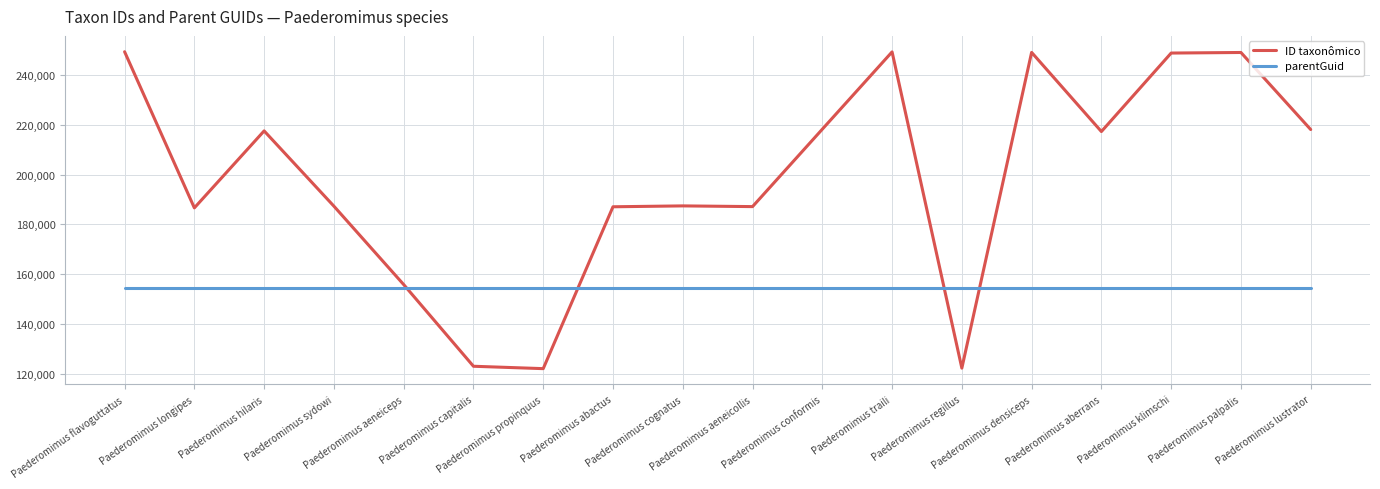

Which series has the largest total across all categories?

ID taxonômico